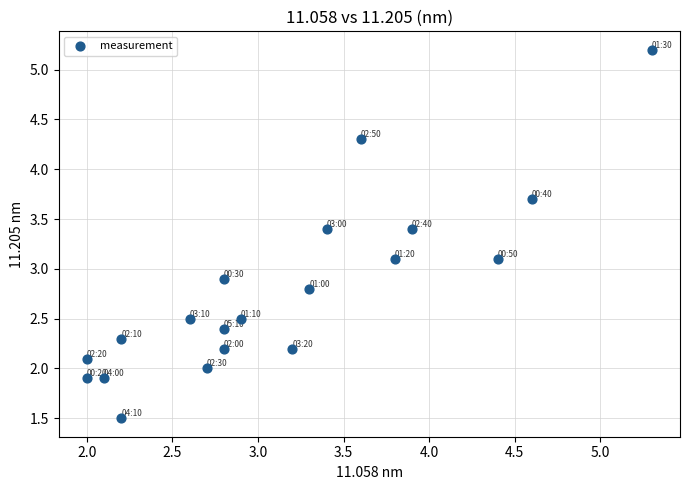

What is the range of Y values (max minus min)?

3.7